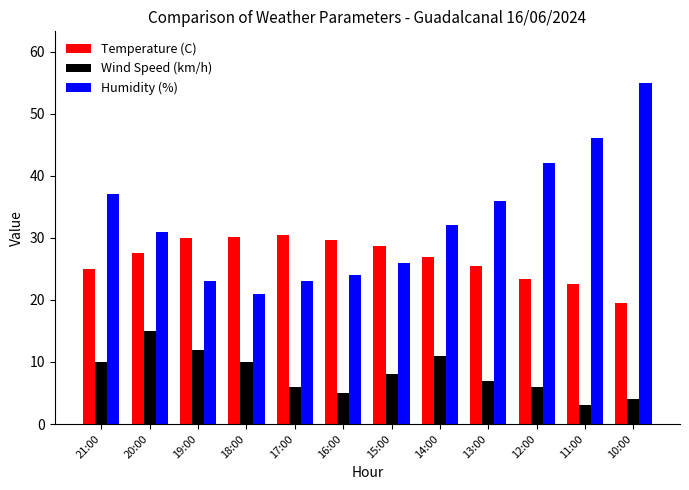

What is the spread (max minus min) of values at 12:00?

36.0